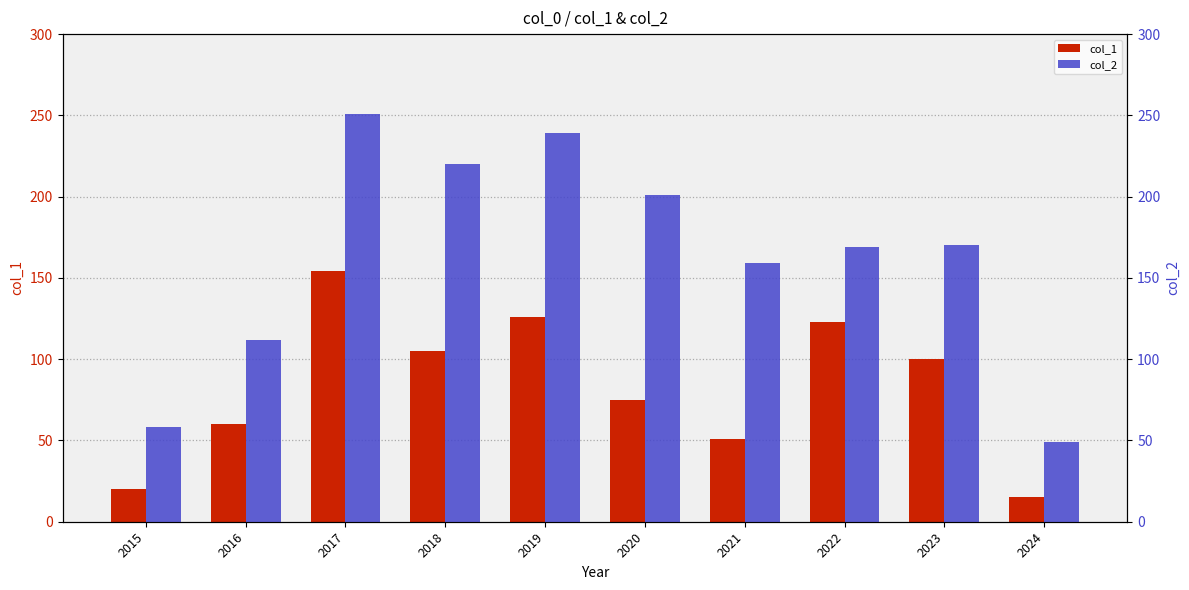

Between 2016 and 2024, which is larger?

2016